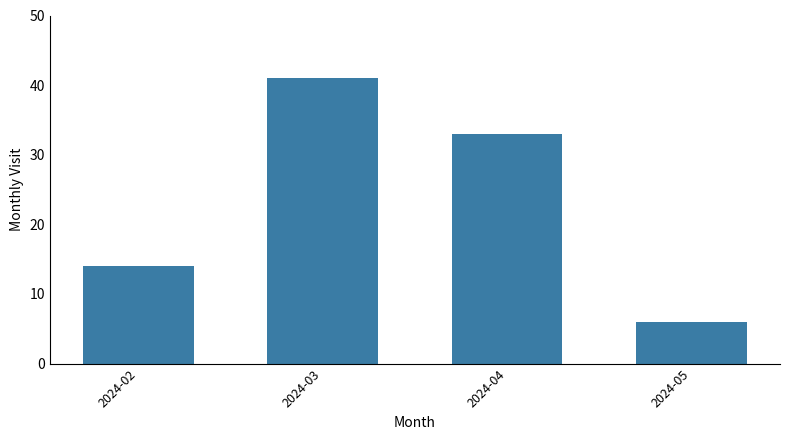

At which label does the data first exceed 33?

2024-03